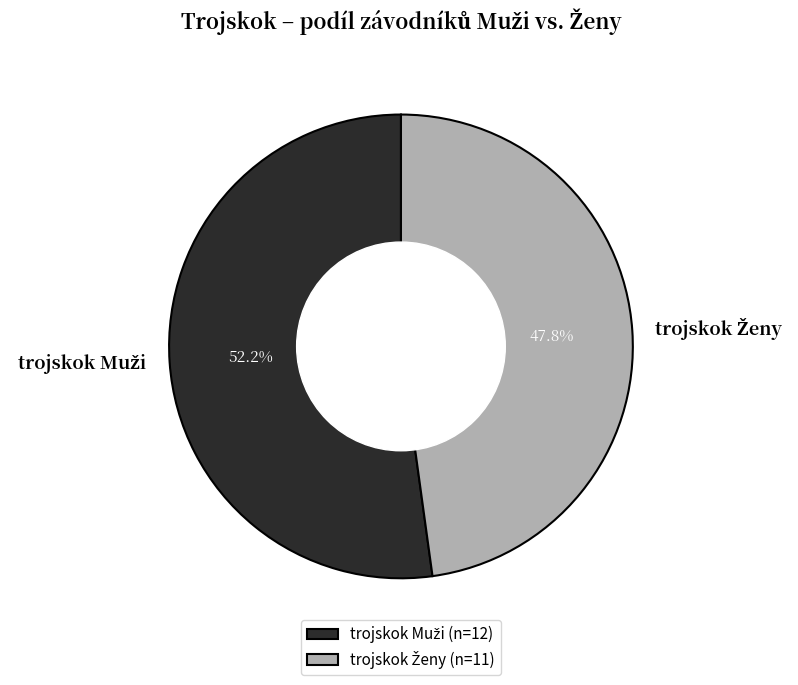

Is there any slice that represents more than half of the pie?

Yes